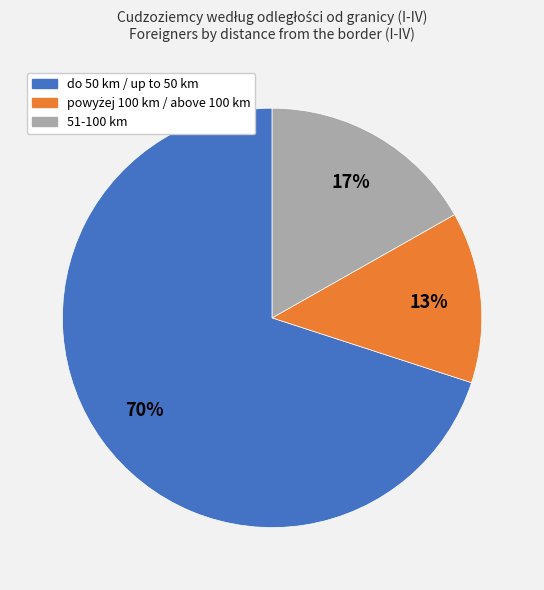

Is it true that do 50 km / up to 50 km is 70% of the pie?

True